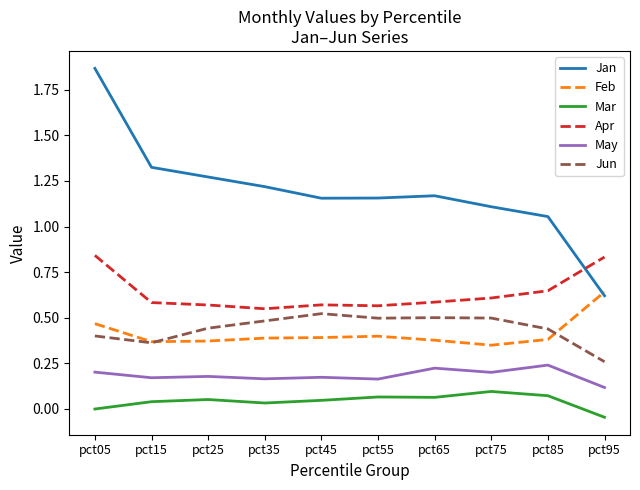

At which category does the chart reach its peak across all series?

pct05